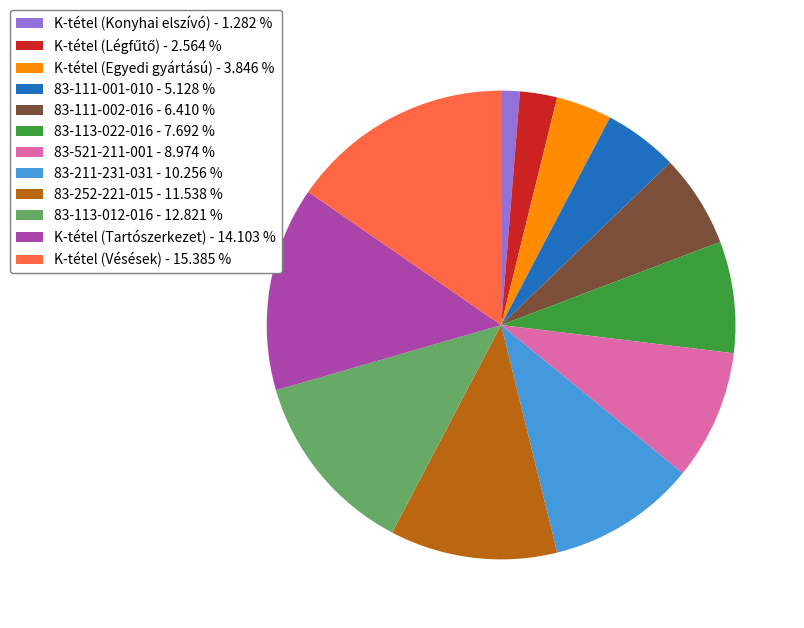

Is 83-211-231-031 - 10.256 % the majority of the pie?

No